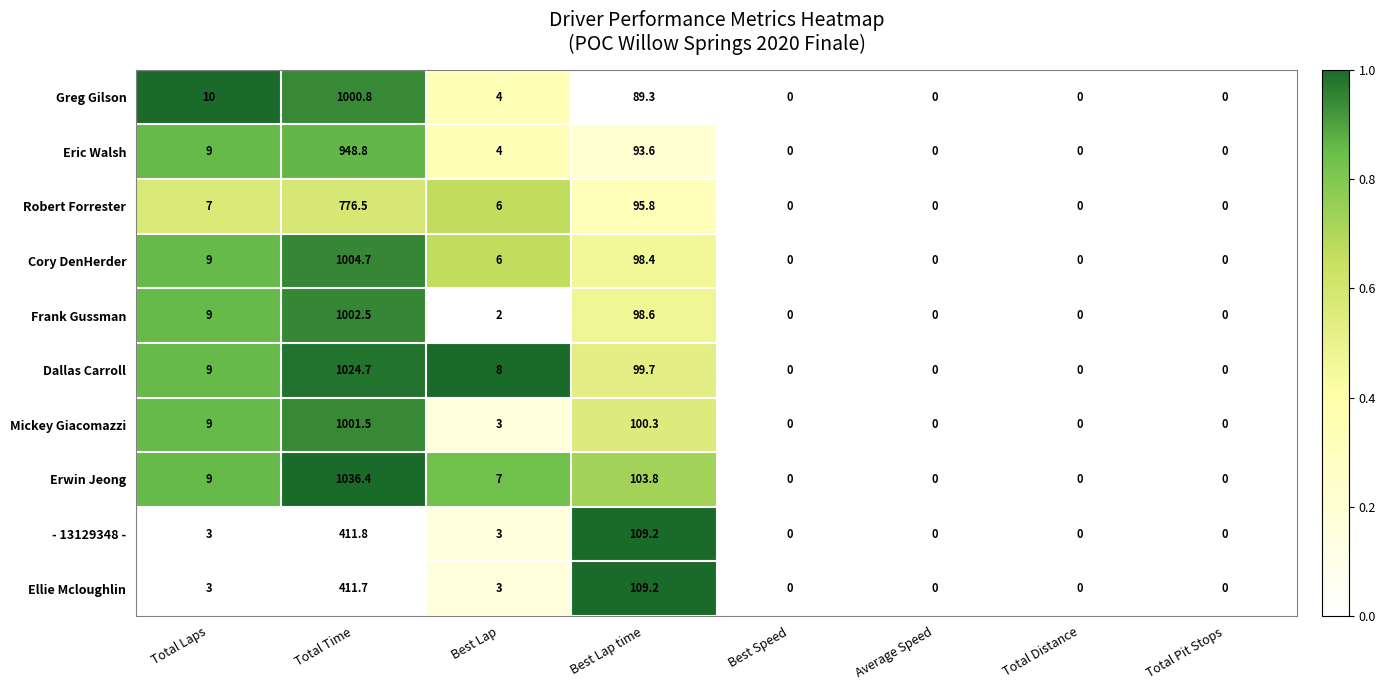

List the series in order of their peak value, lowest first.

Ellie Mcloughlin, - 13129348 -, Robert Forrester, Eric Walsh, Greg Gilson, Mickey Giacomazzi, Frank Gussman, Cory DenHerder, Dallas Carroll, Erwin Jeong